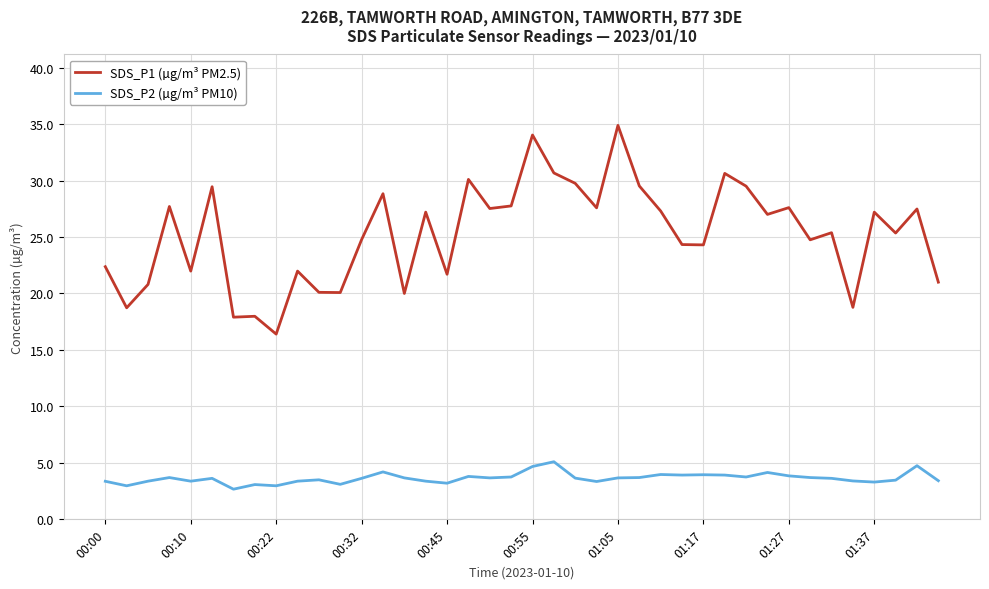

How many lines are shown in the chart?

2